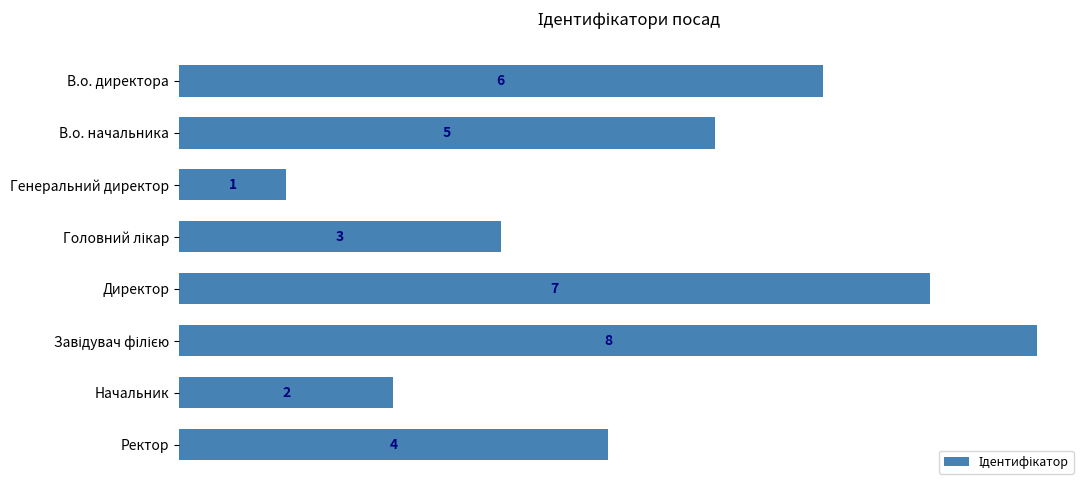

What is the label of the 2nd bar from the top?

В.о. начальника